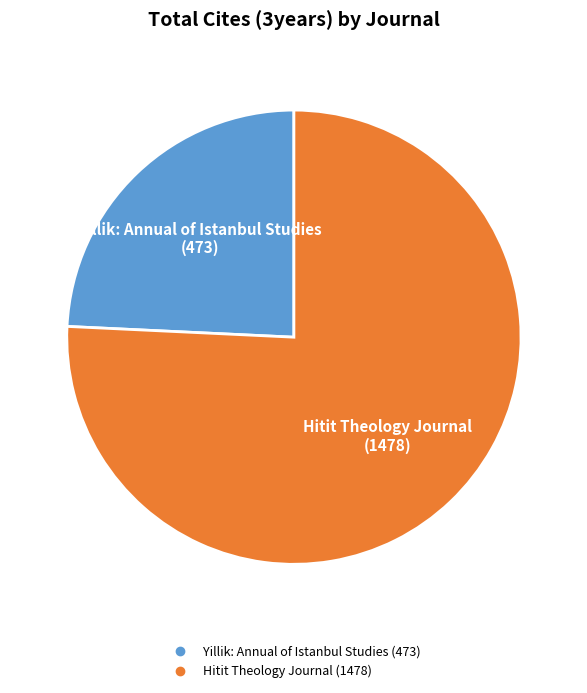

Between Hitit Theology Journal and Yillik: Annual of Istanbul Studies, which is larger?

Hitit Theology Journal